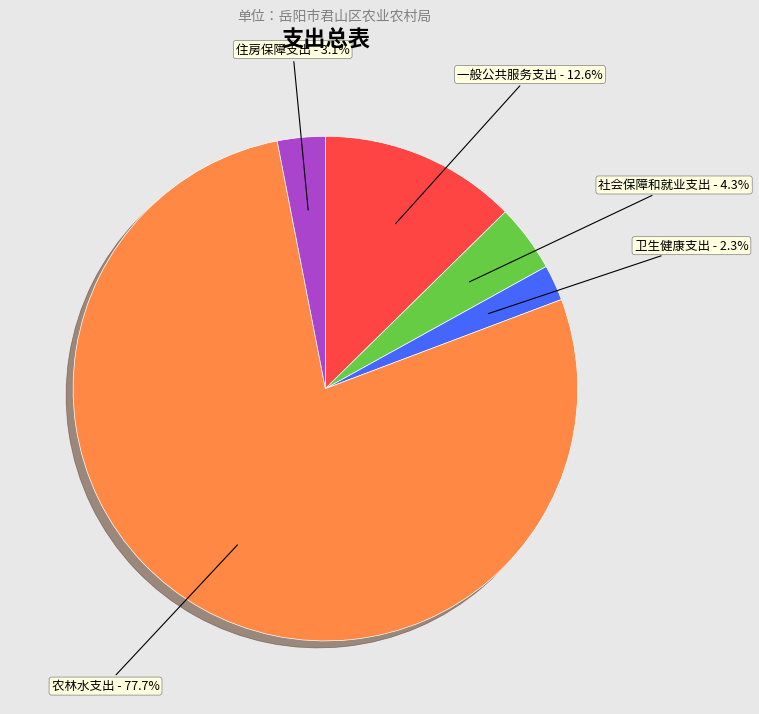

Does any single category account for the majority?

Yes